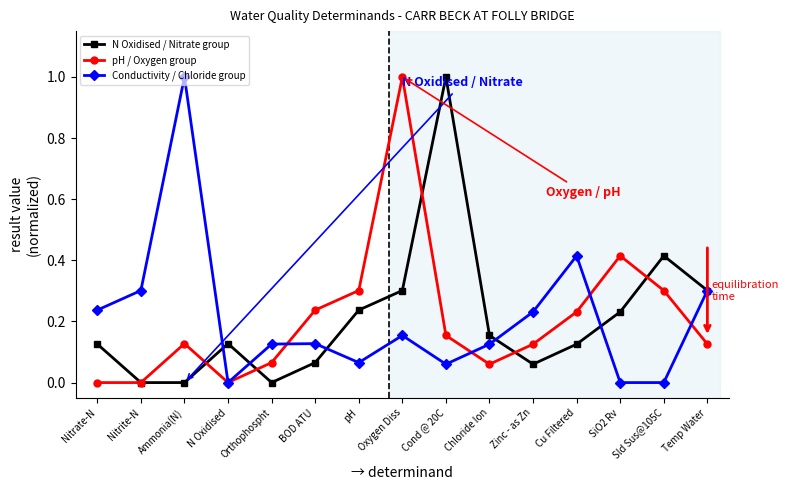

How many categories are shown in the chart?

15